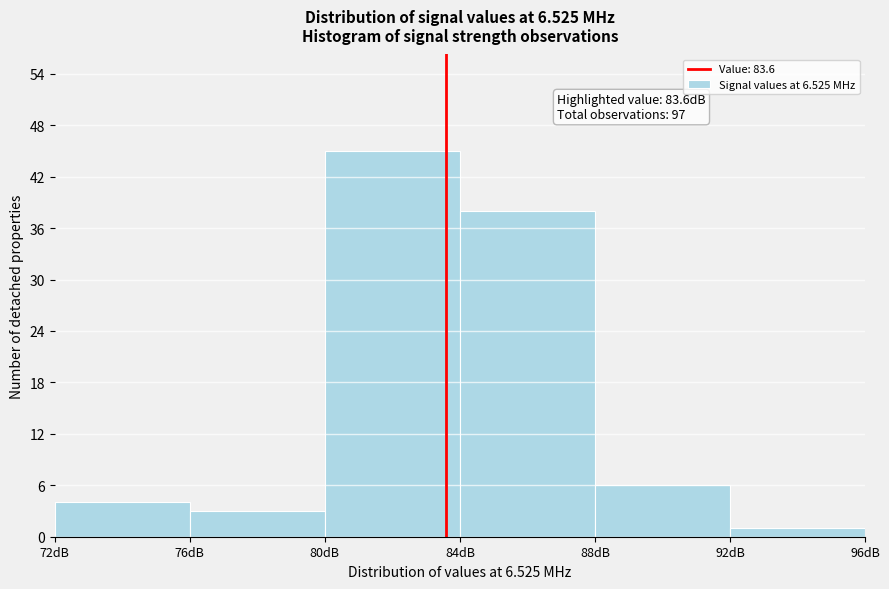

Over which range of the x-axis is the bar tallest?

80 to 84